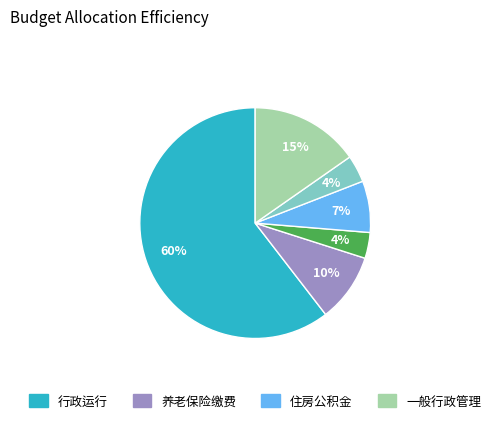

To the nearest percent, what is the average slice percentage?

17%